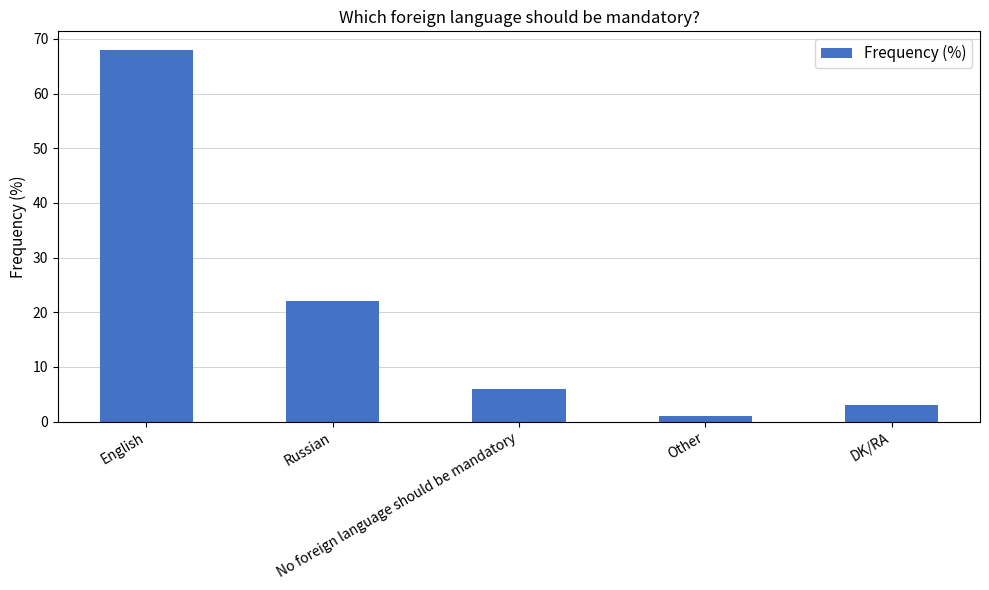

List the labels in order of value, largest first.

English, Russian, No foreign language should be mandatory, DK/RA, Other